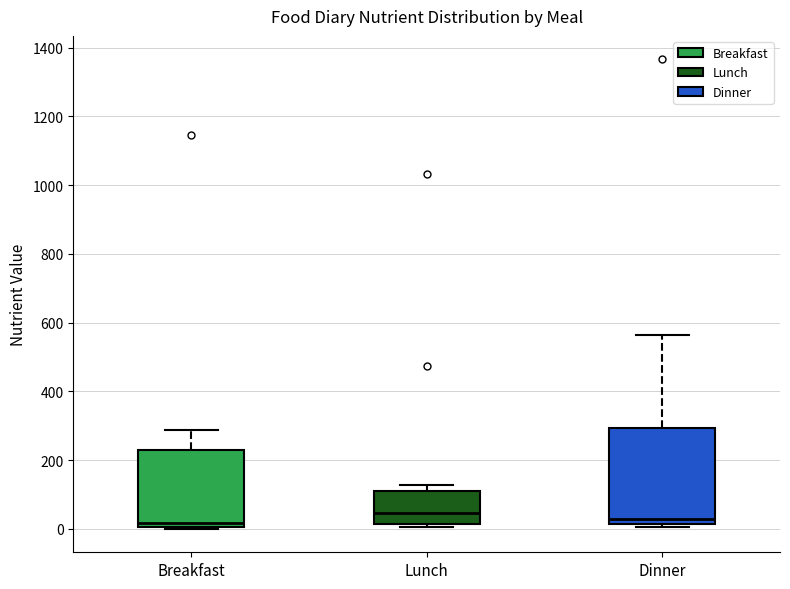

Which box is the tallest, from its lower edge to its upper edge?

Dinner